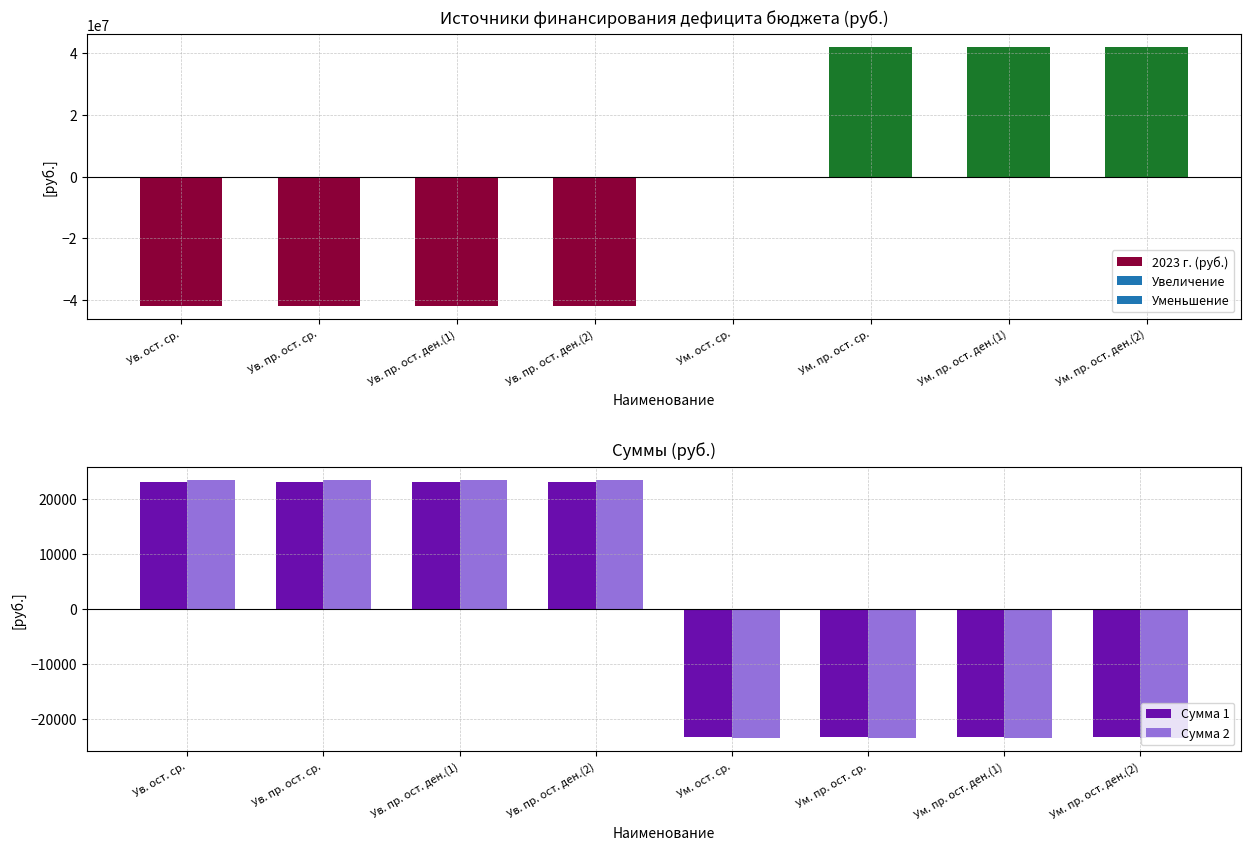

What is the label of the 4th bar from the right?

Ум. ост. ср.